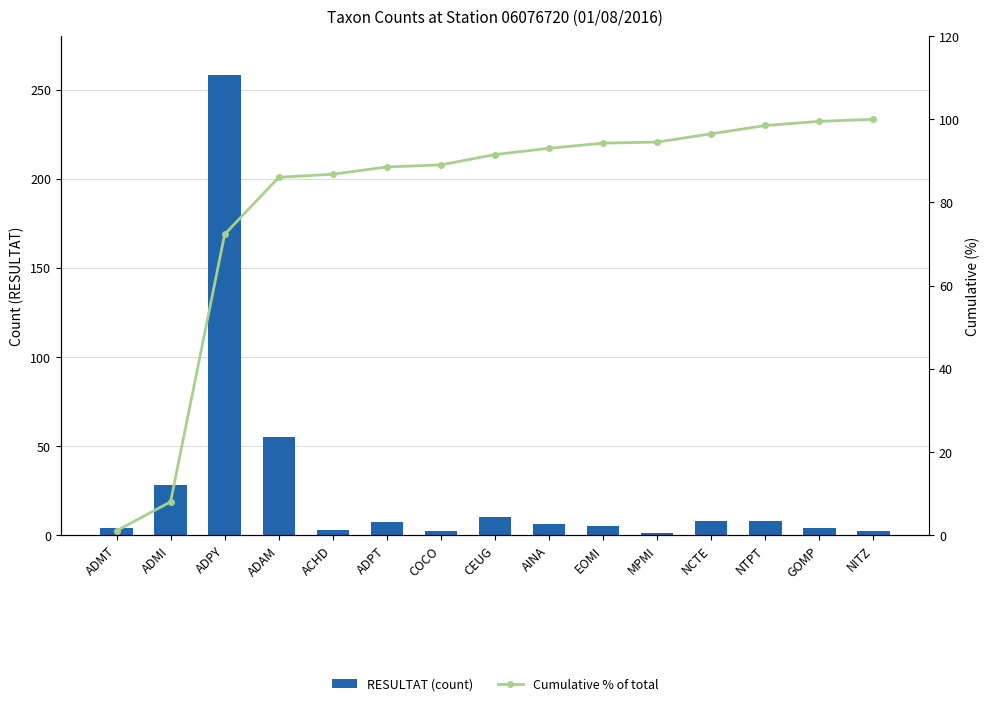

List the series in order of their overall mean, lowest first.

RESULTAT (count), Cumulative % of total